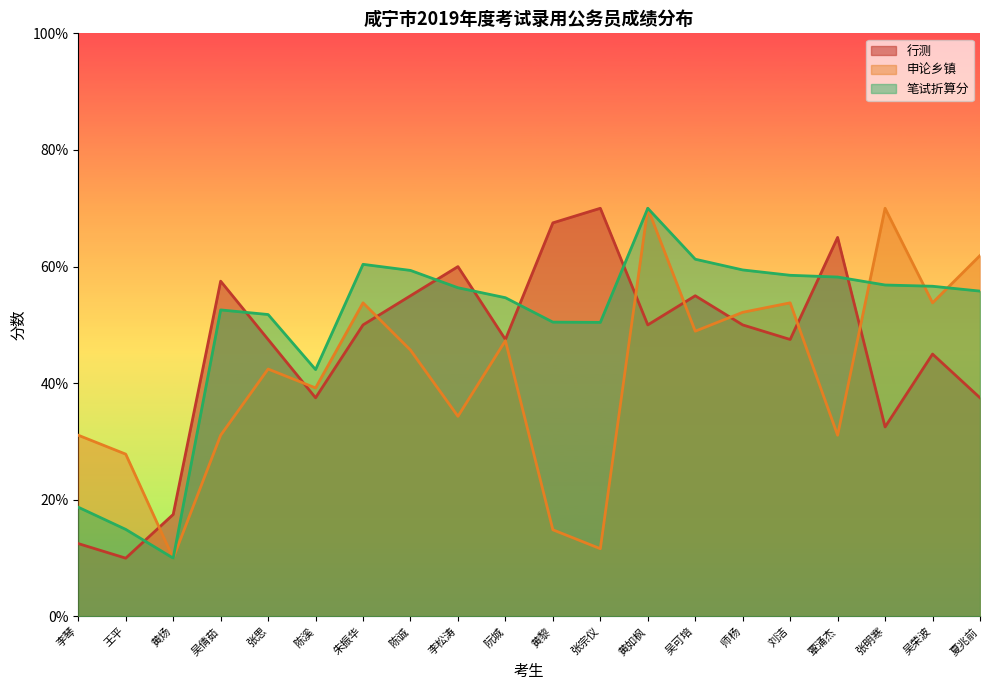

Rank the series by their average value, from highest to lowest.

笔试折算分, 行测, 申论乡镇